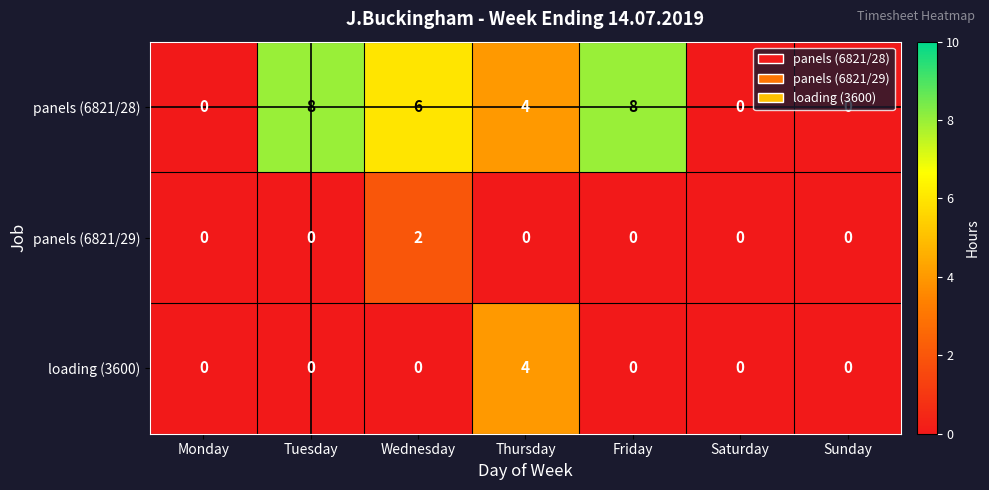

Which series has the largest range (max minus min)?

panels (6821/28)